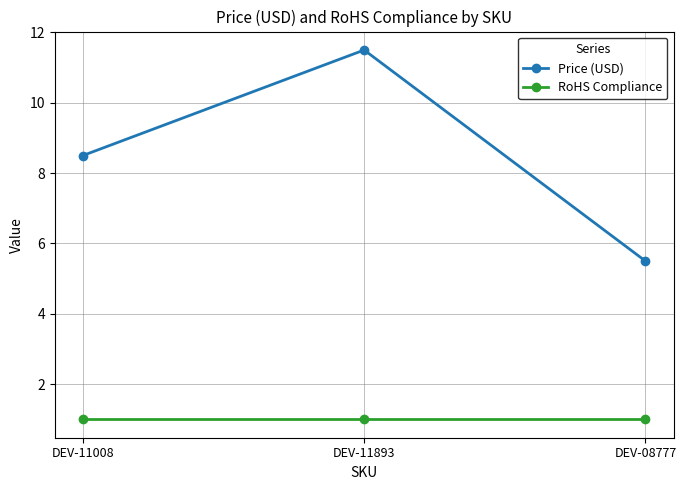

Which series has the largest total across all categories?

Price (USD)